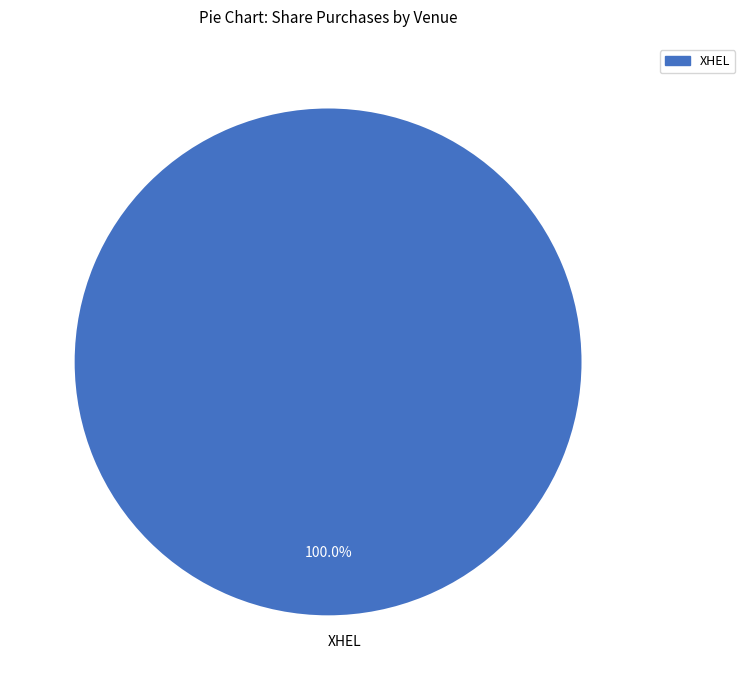

How many segments does this pie chart have?

1